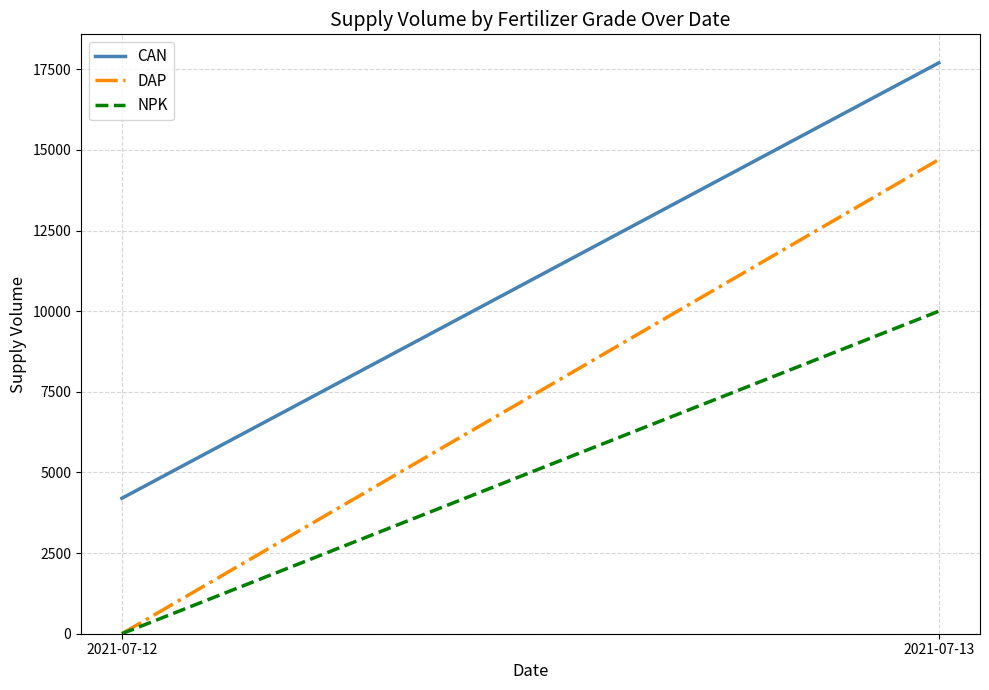

What is the difference between the NPK values at 2021-07-12 and 2021-07-13?

10000